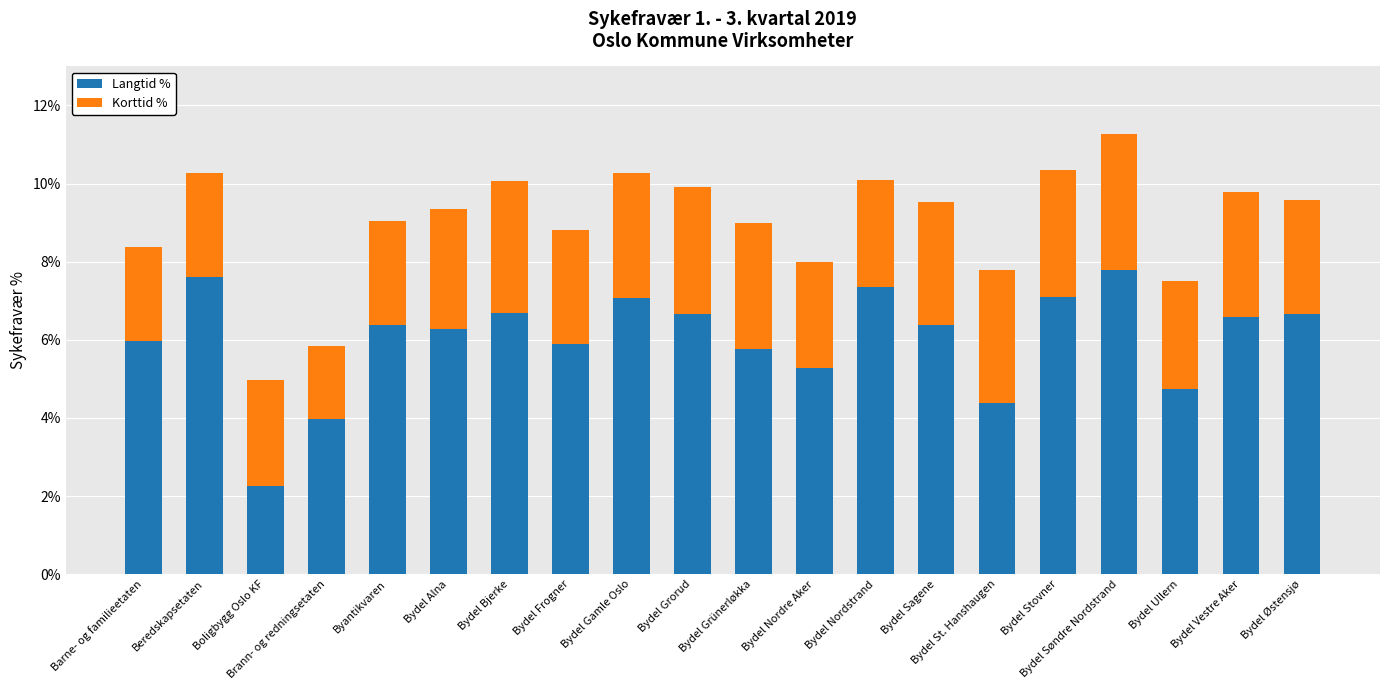

Is it true that Langtid % equals 2.7 at Bydel Bjerke?

False